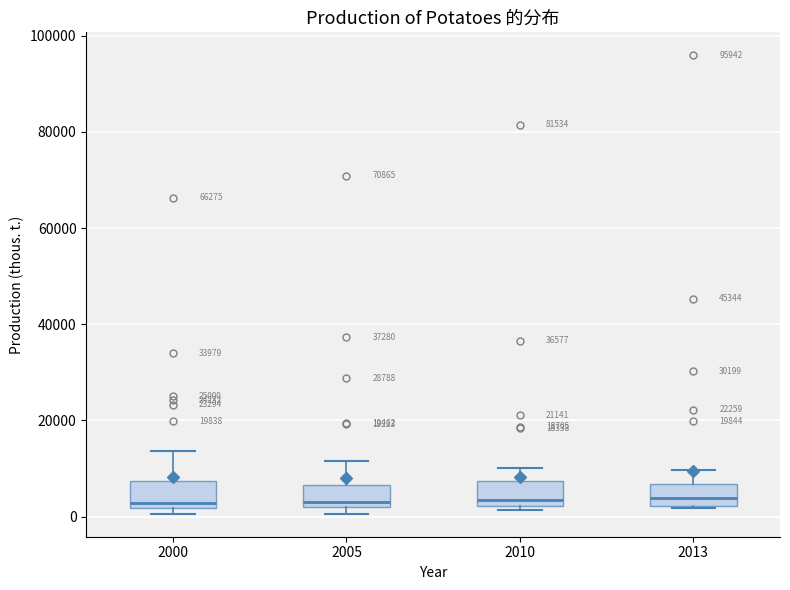

Reading left to right, read every box against the y-axis: the position of its median line, the range the box covers, and the ends of its whiskers. The values are not printed on the chart, so give them approximately, as read against the axis.

2000: median 2000 (just above the box's lower edge), box 2000 to 8000, whiskers 0 to 14000
2005: median 4000, box 2000 to 6000, whiskers 0 to 12000
2010: median 4000, box 2000 to 8000, whiskers 2000 (just below the box's lower edge) to 10000
2013: median 4000, box 2000 to 6000, whiskers 2000 to 10000